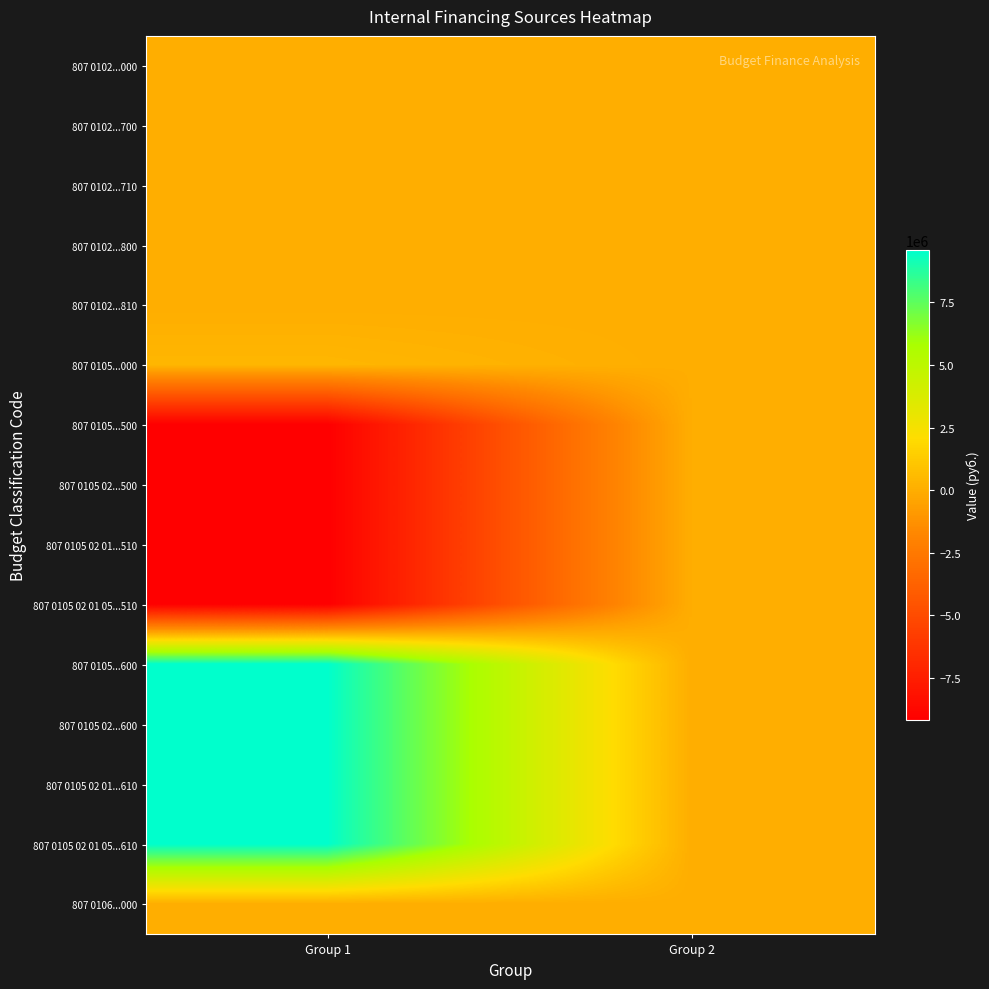

At how many categories does at least one series exceed 219615?

1